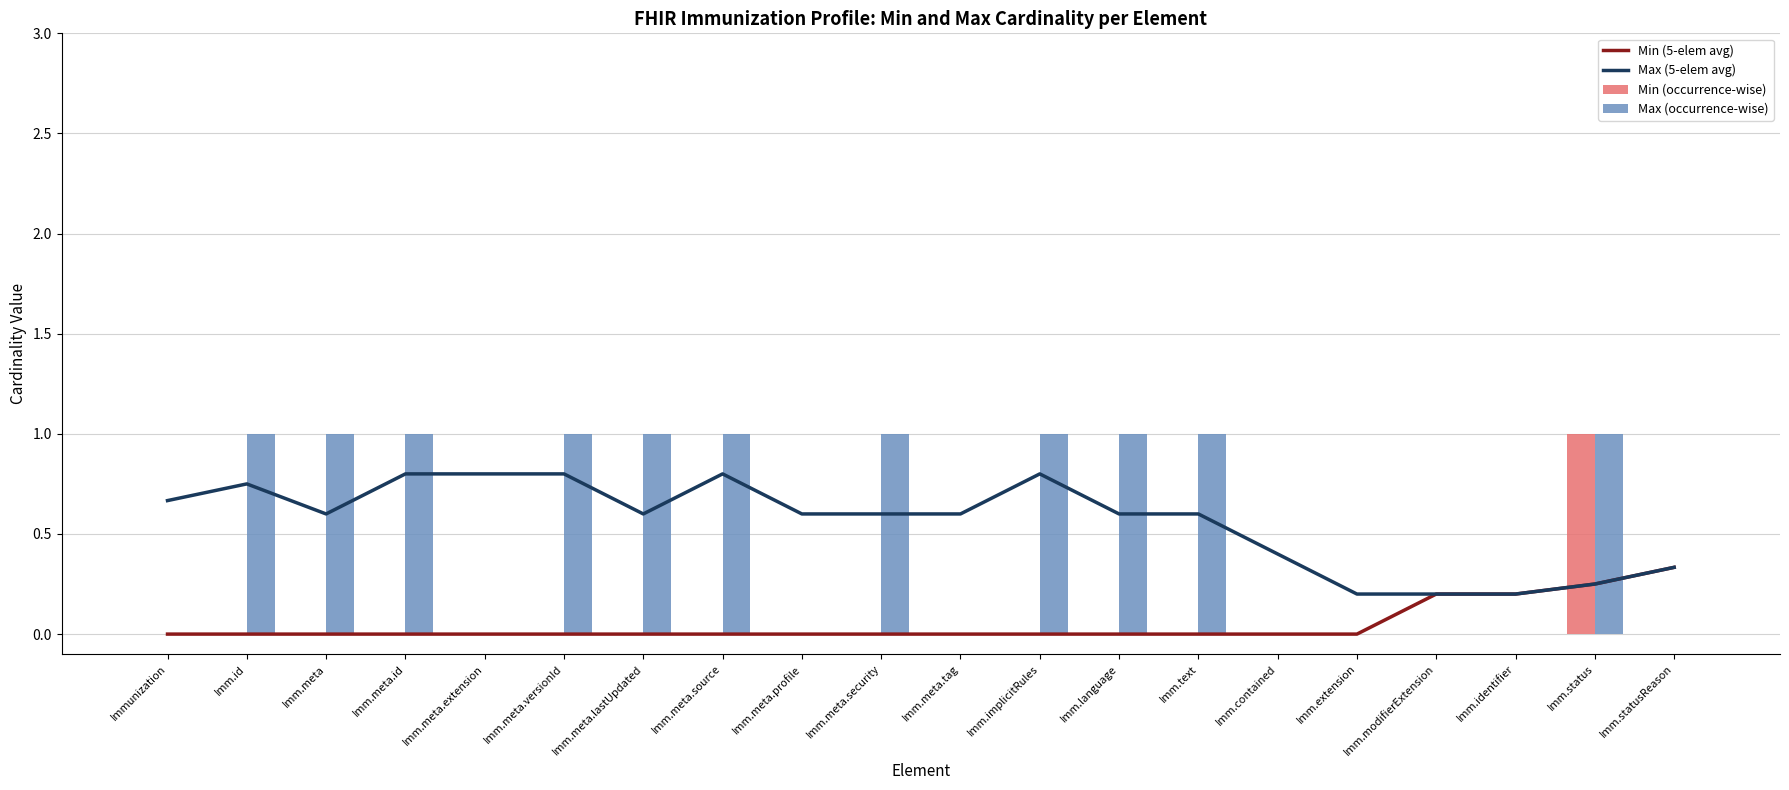

What is the label of the 11th bar from the right?

Imm.meta.security